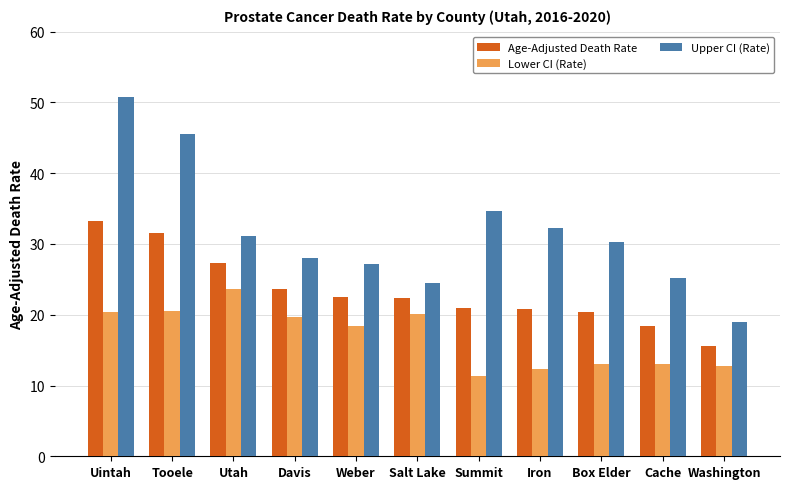

The Upper CI (Rate) series shows 32.3 at Iron. True or false?

True